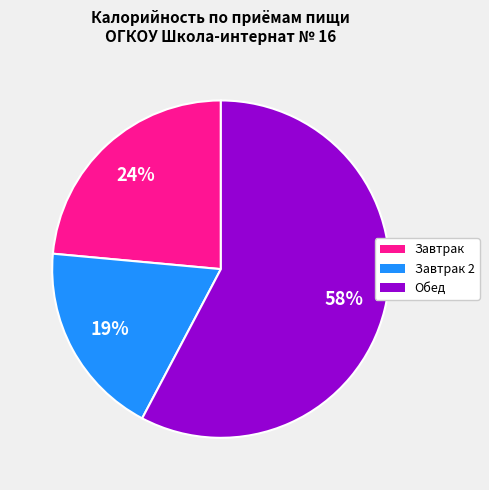

What is the largest slice in the pie chart?

Обед